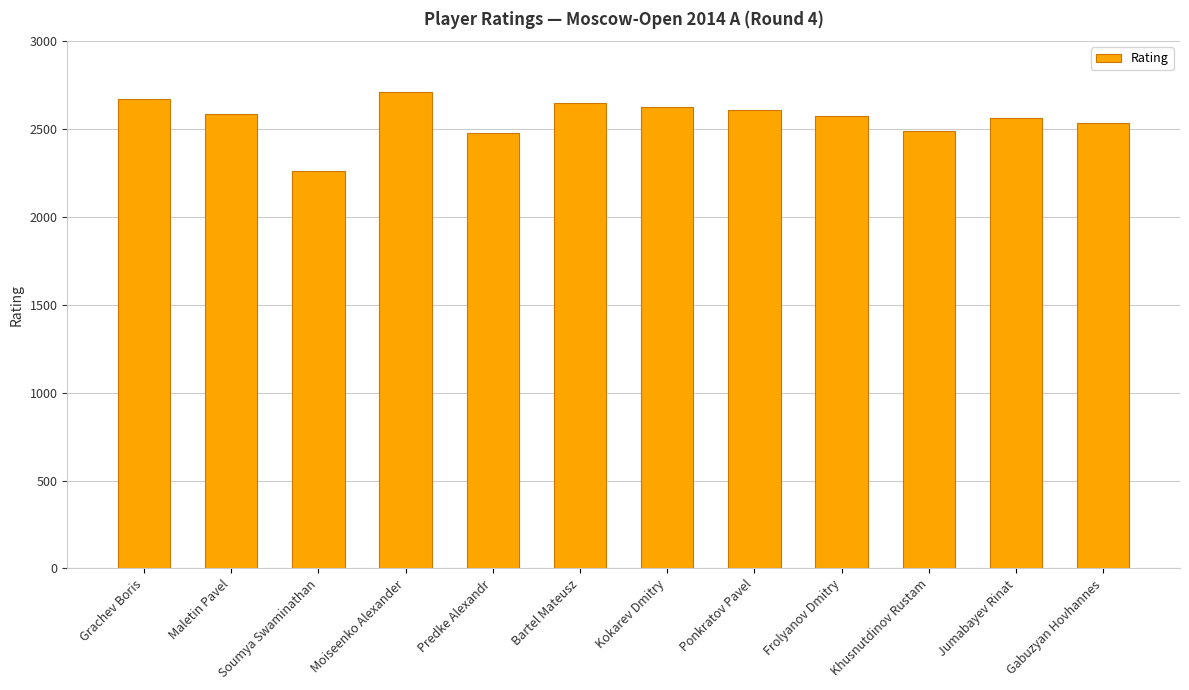

Between Grachev Boris and Khusnutdinov Rustam, which is larger?

Grachev Boris